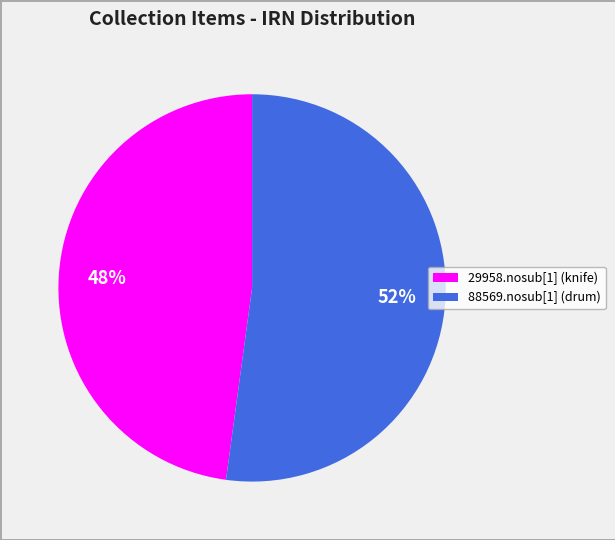

Rank the categories by value from lowest to highest.

29958.nosub[1] (knife), 88569.nosub[1] (drum)